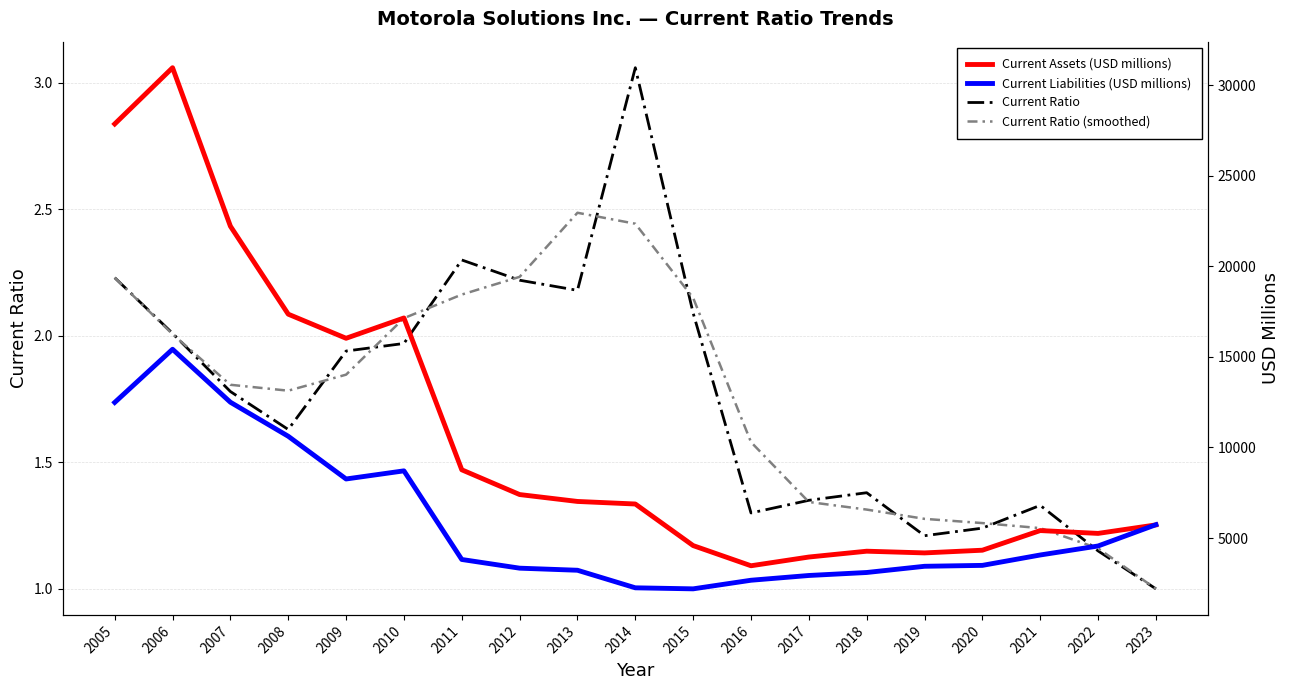

Rank the series by their maximum value, from highest to lowest.

Current Assets (USD millions), Current Liabilities (USD millions), Current Ratio, Current Ratio (smoothed)